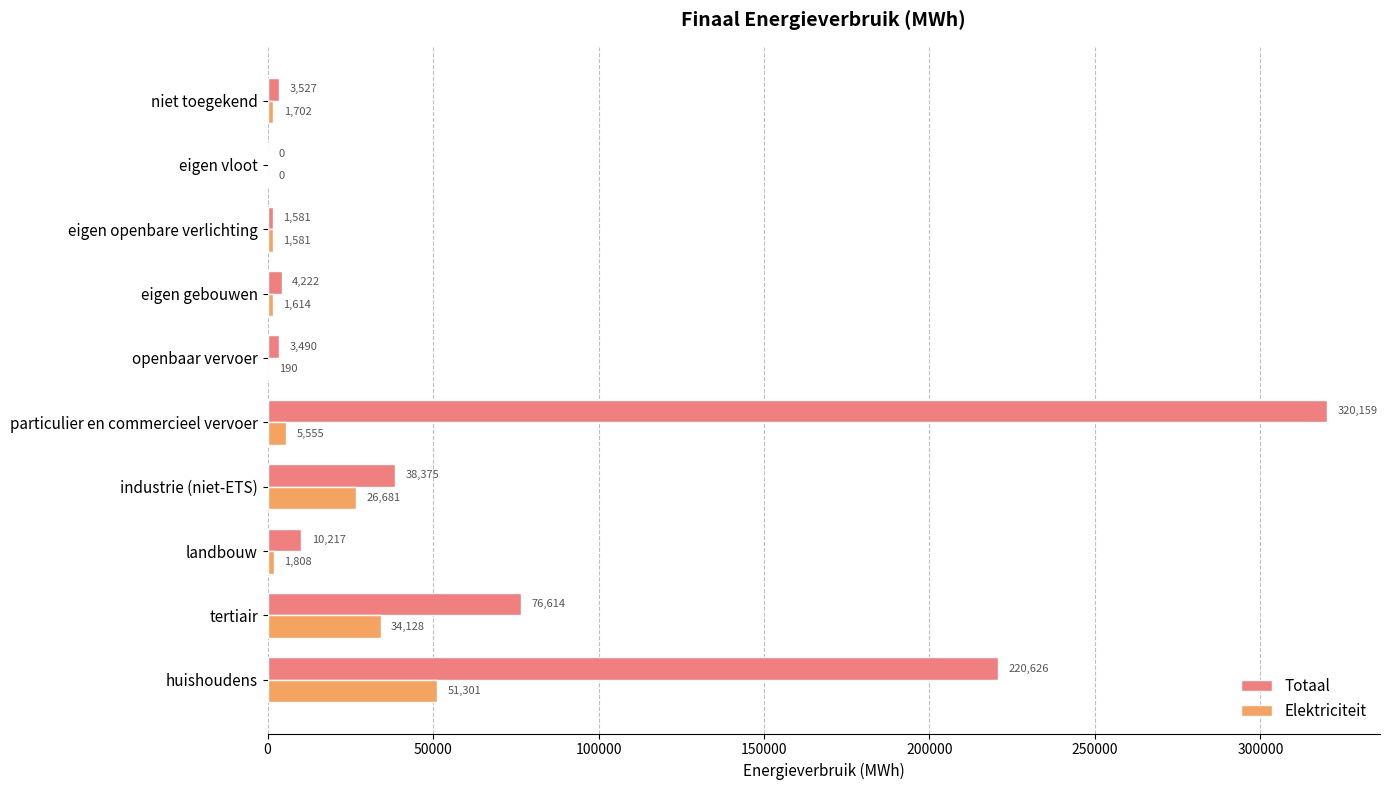

Which series changed the most between particulier en commercieel vervoer and eigen openbare verlichting?

Totaal